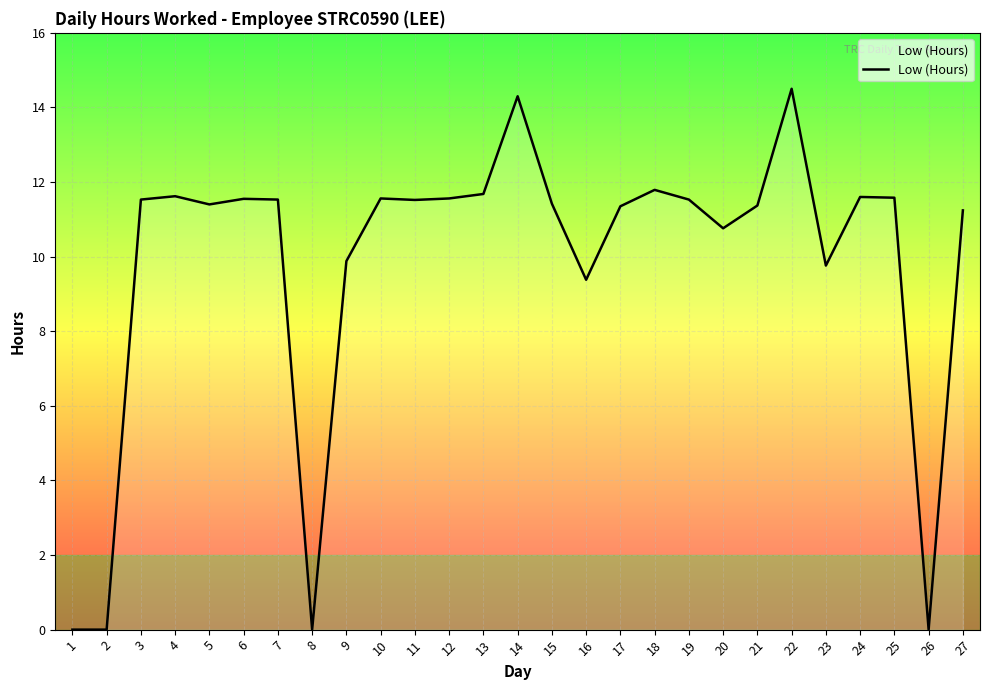

Read the value at 24.

11.6